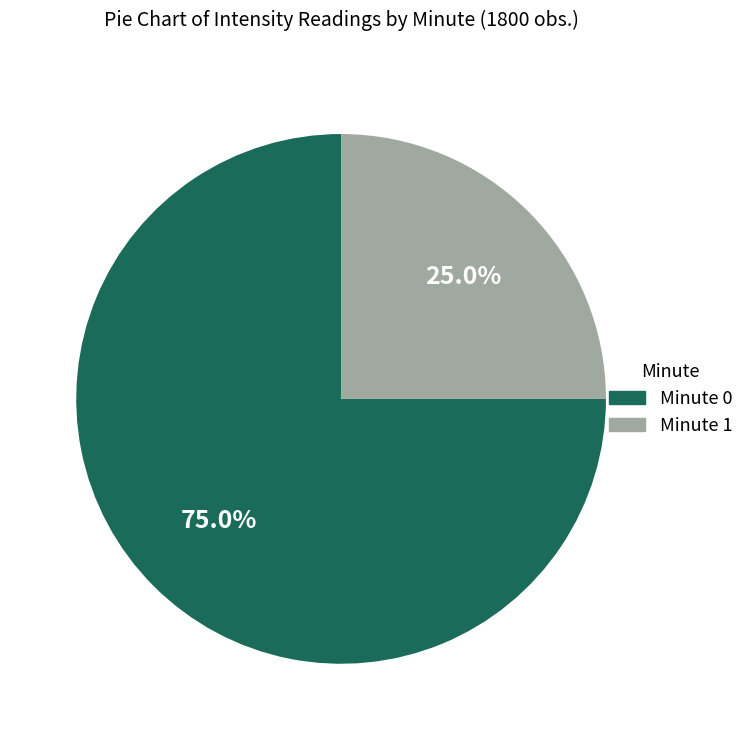

Is there a majority slice in this chart?

Yes